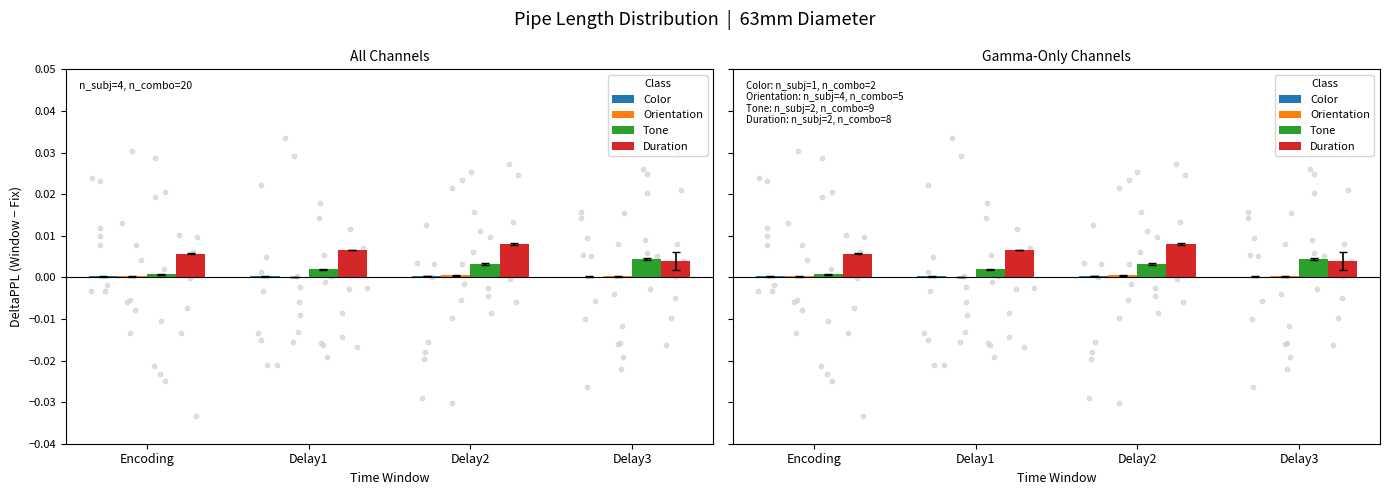

Is the value of Orientation at Delay2 greater than the value of Color at Delay2?

Yes